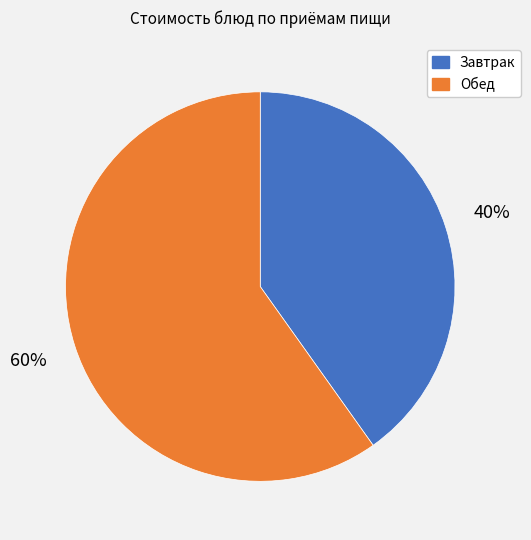

Does any single category account for the majority?

Yes